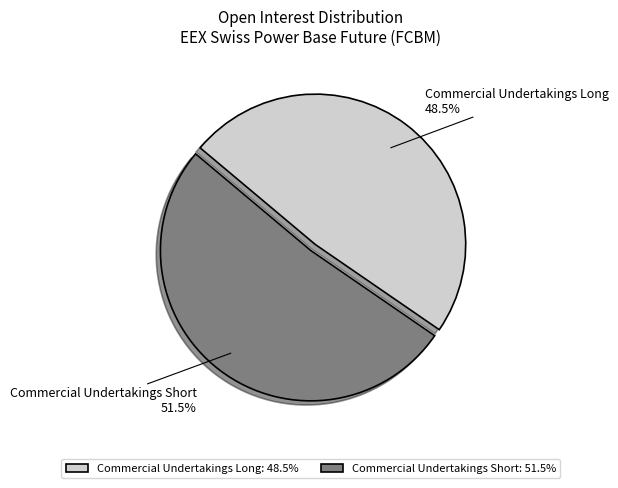

What is the majority slice?

Commercial Undertakings Short